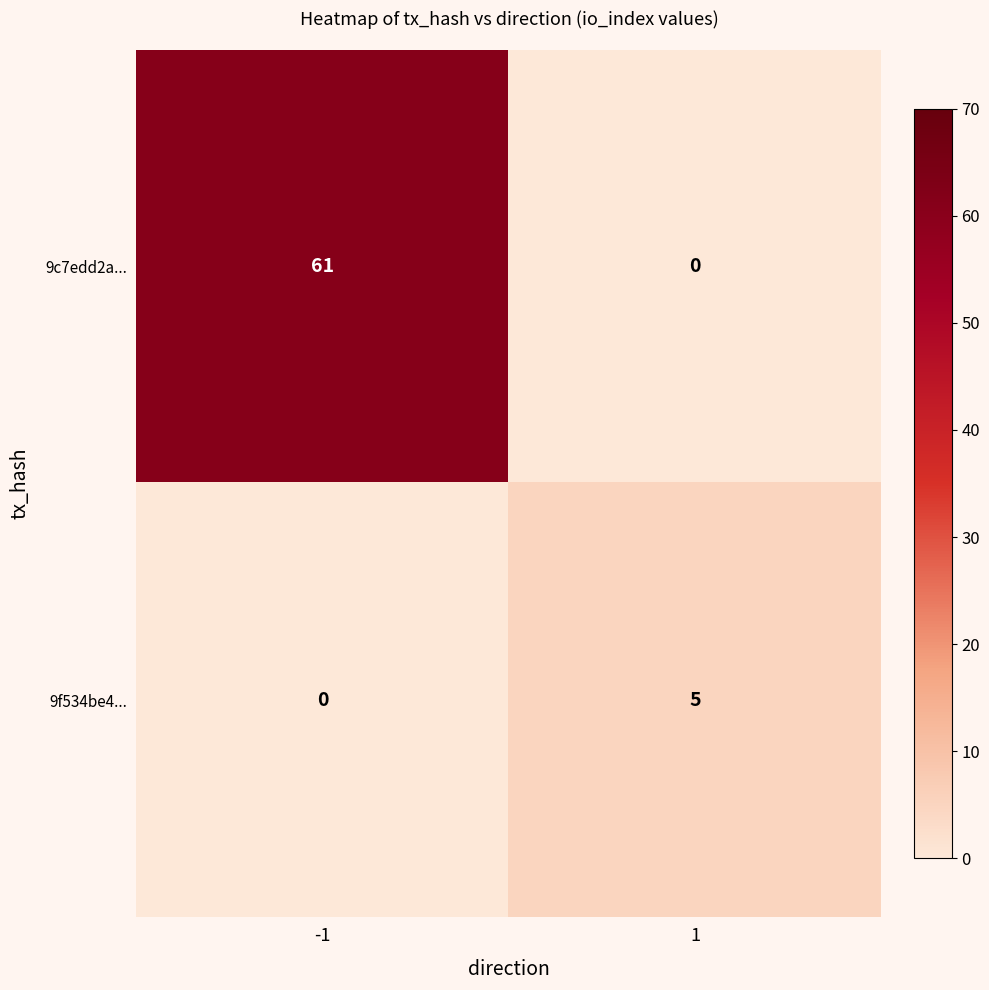

Which series has the largest range (max minus min)?

9c7edd2a...